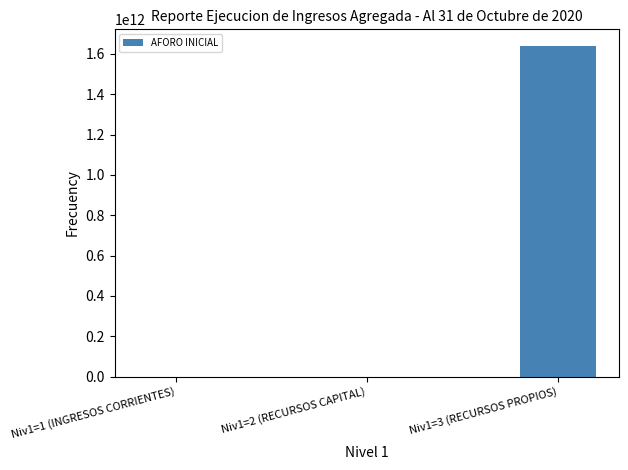

Is it true that the value at Niv1=3 (RECURSOS PROPIOS) is 881145702875?

False